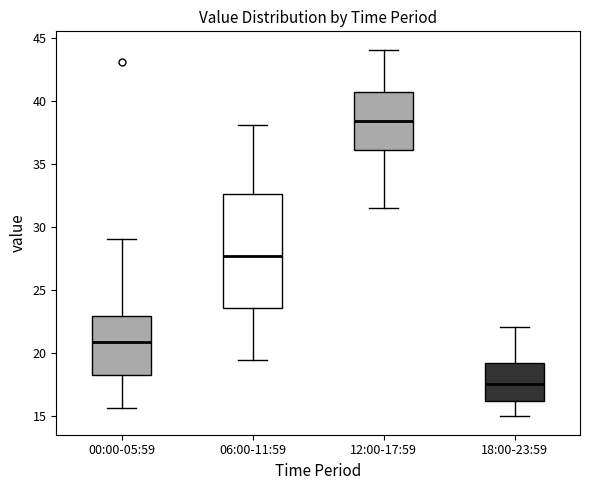

Reading left to right, read every box against the y-axis: the position of its median line, the range the box covers, and the ends of its whiskers. The values are not printed on the chart, so give them approximately, as read against the axis.

00:00-05:59: median 21.0, box 18.5 to 23.0, whiskers 15.5 to 29.0
06:00-11:59: median 27.5, box 23.5 to 32.5, whiskers 19.5 to 38.0
12:00-17:59: median 38.5, box 36.0 to 40.5, whiskers 31.5 to 44.0
18:00-23:59: median 17.5, box 16.0 to 19.5, whiskers 15.0 to 22.0